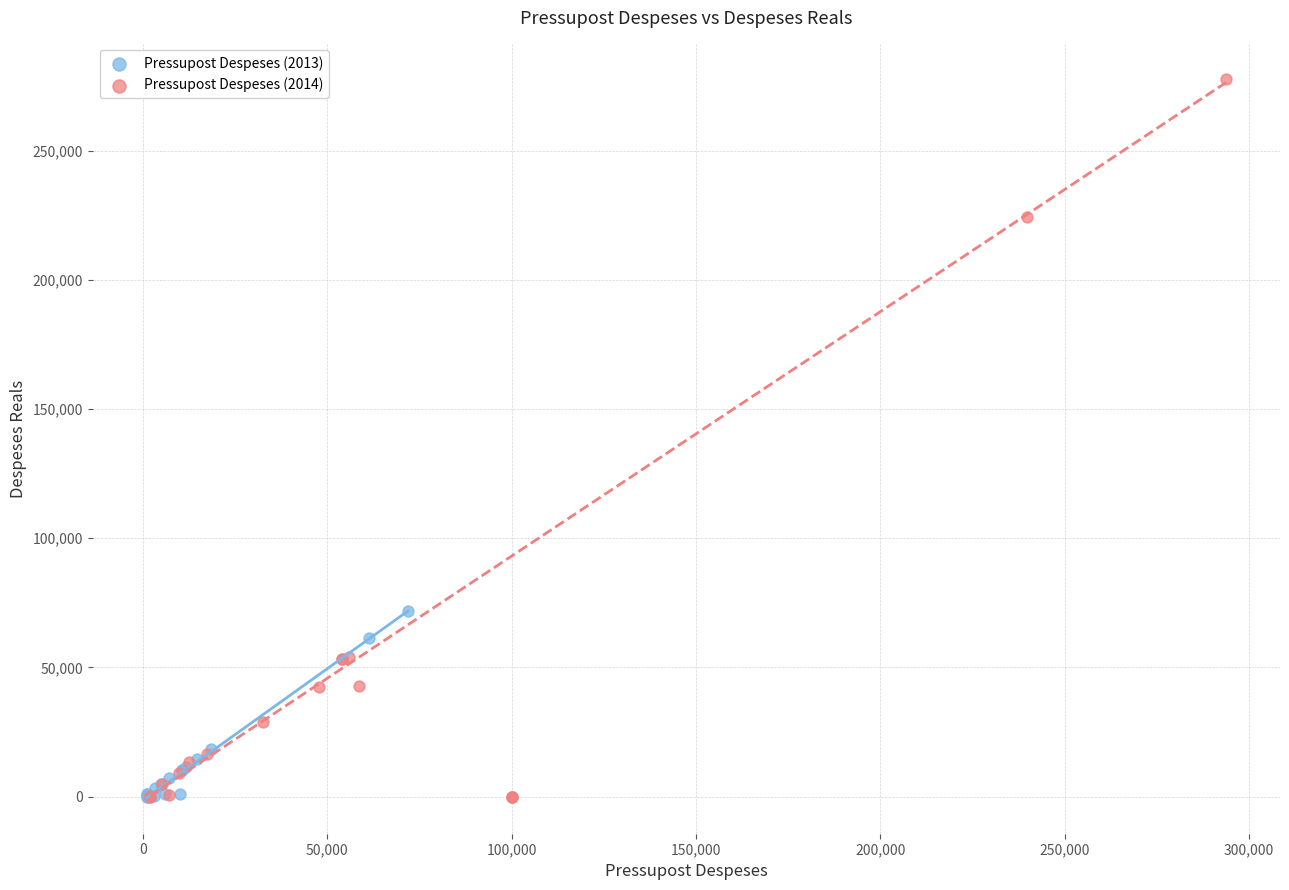

Which series has the largest Y range (max minus min)?

Pressupost Despeses (2014)